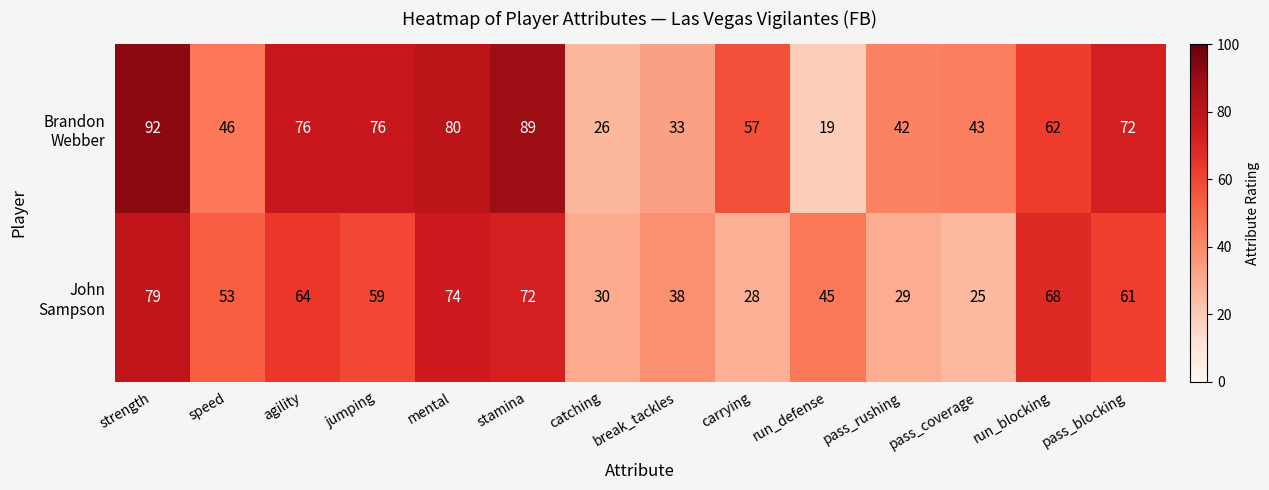

Which category has the highest value across all series?

strength